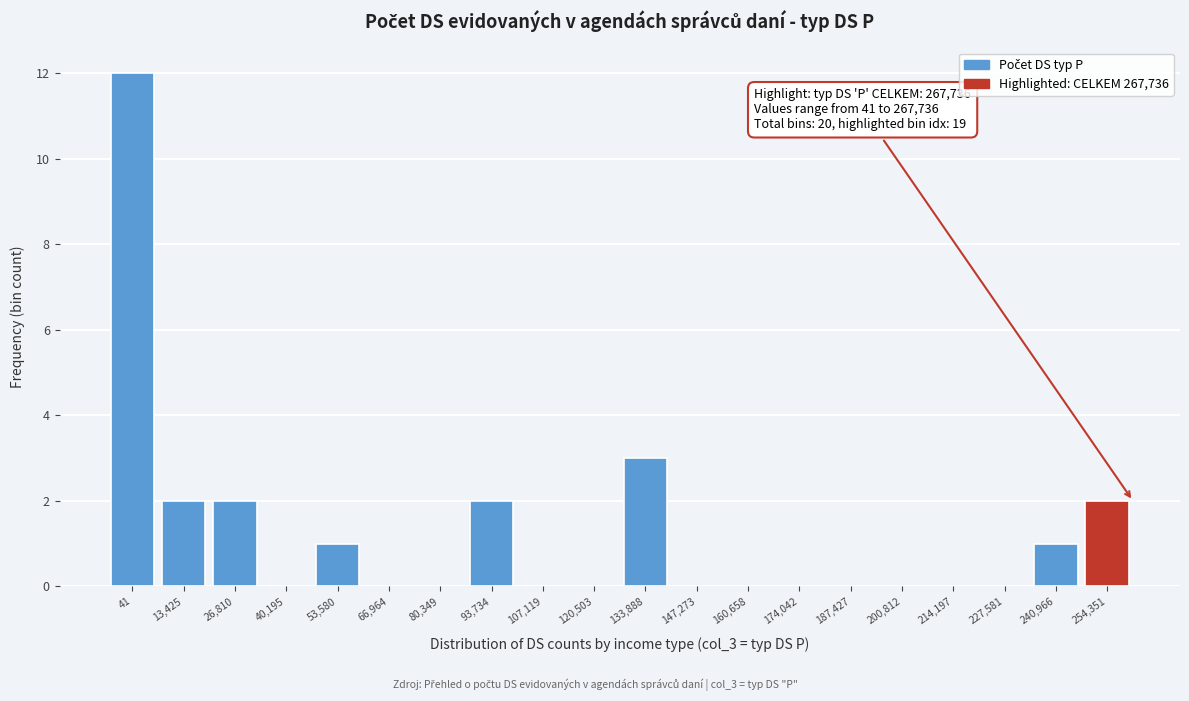

Reading right to left, transcribe all the data shown in this chart.

254,351=2	240,966=1	227,581=0	214,197=0	200,812=0	187,427=0	174,042=0	160,658=0	147,273=0	133,888=3	120,503=0	107,119=0	93,734=2	80,349=0	66,964=0	53,580=1	40,195=0	26,810=2	13,425=2	41=12